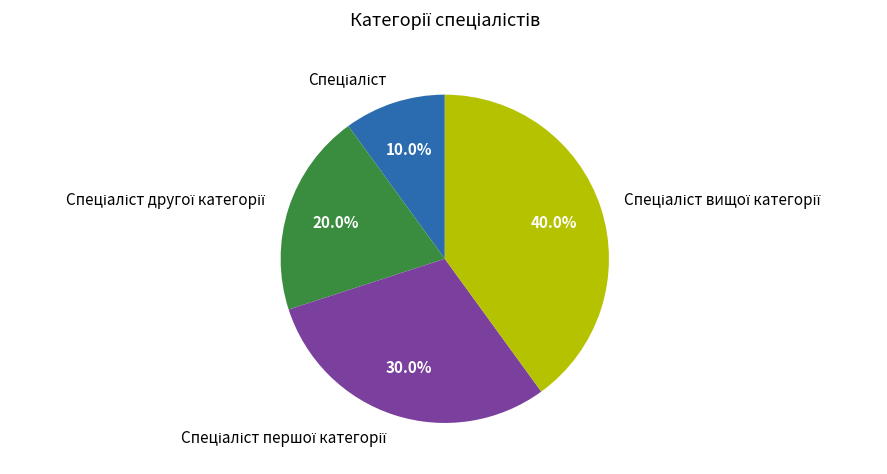

Is there any slice that represents more than half of the pie?

No